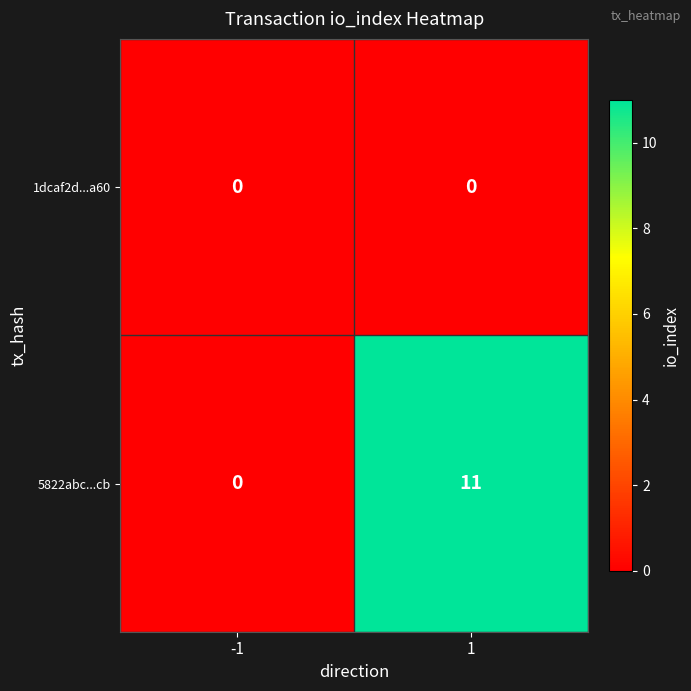

Reading left to right, list all the values displayed in this chart.

1dcaf2d...a60: 0	0
5822abc...cb: 0	11